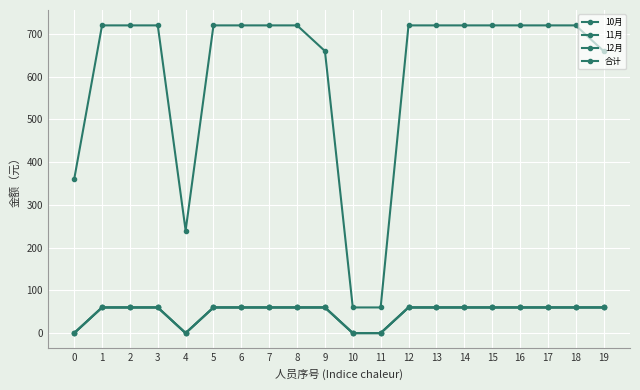

Which series changed the most between 3 and 19?

合计